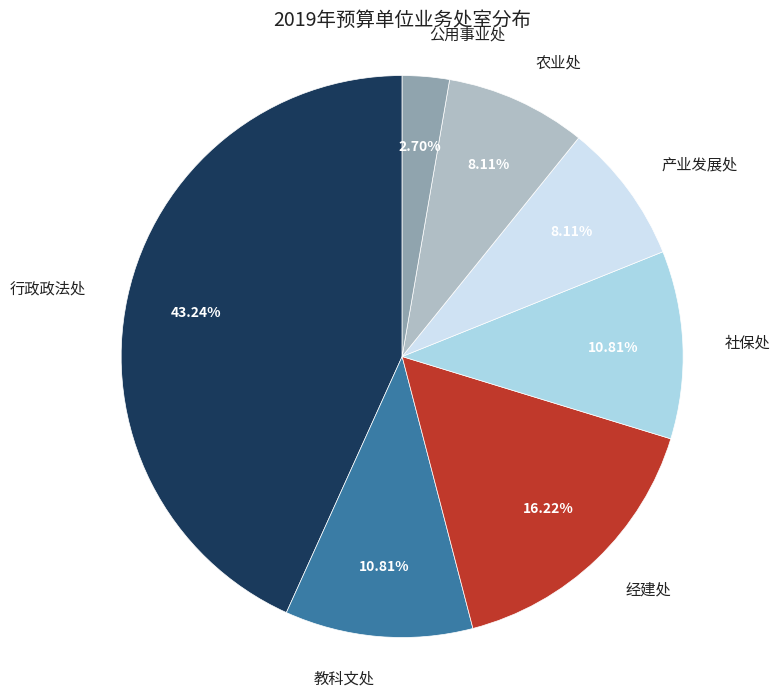

Is there a majority slice in this chart?

No